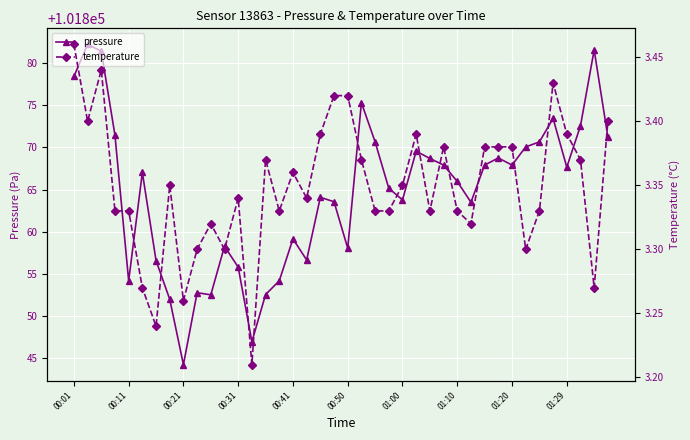

What position from the right is 00:01?

40